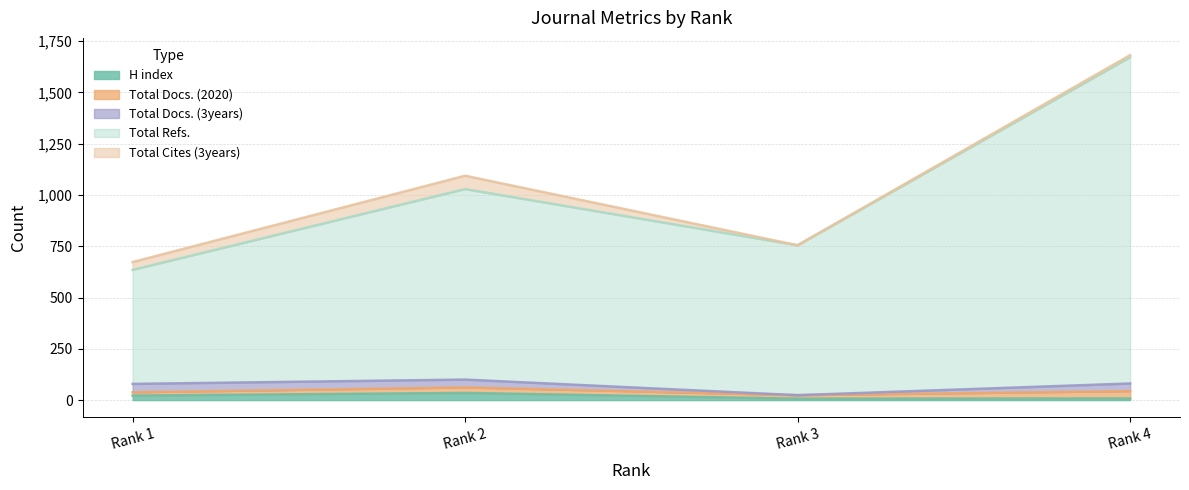

True or false: Total Refs. and Total Docs. (2020) intersect in this chart.

False